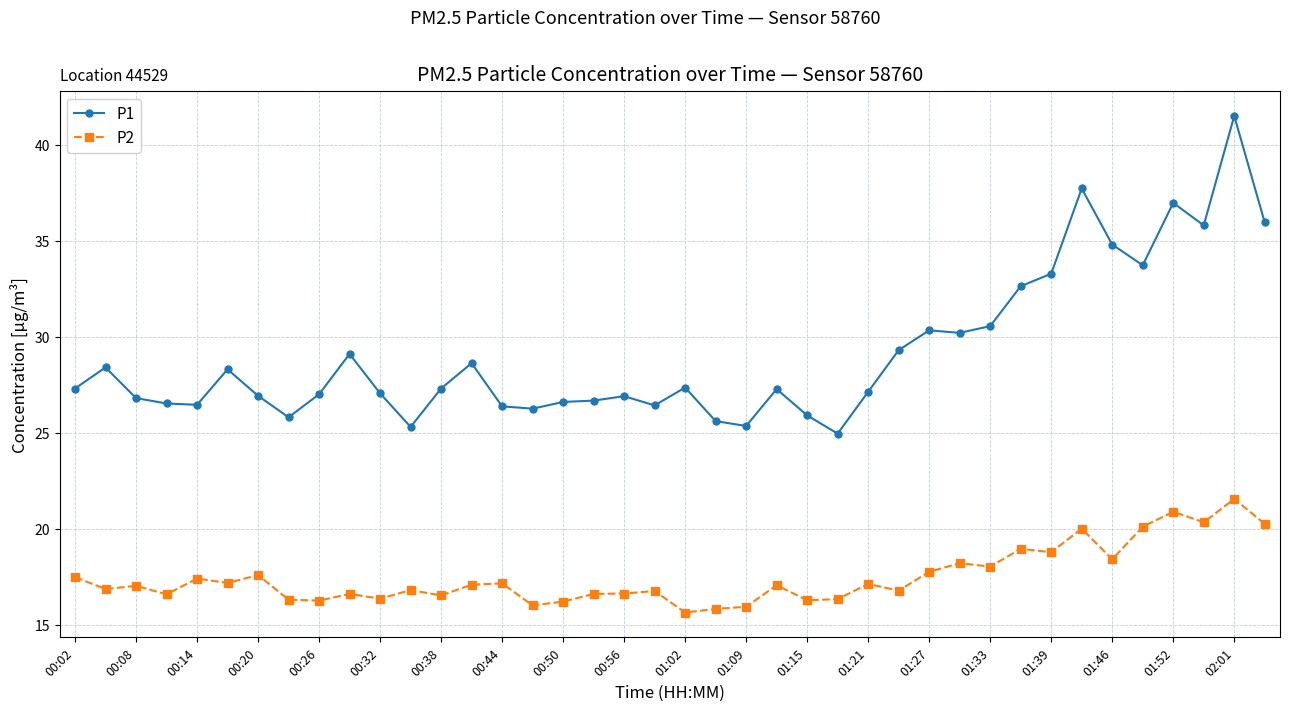

Which series has the largest total across all categories?

P1